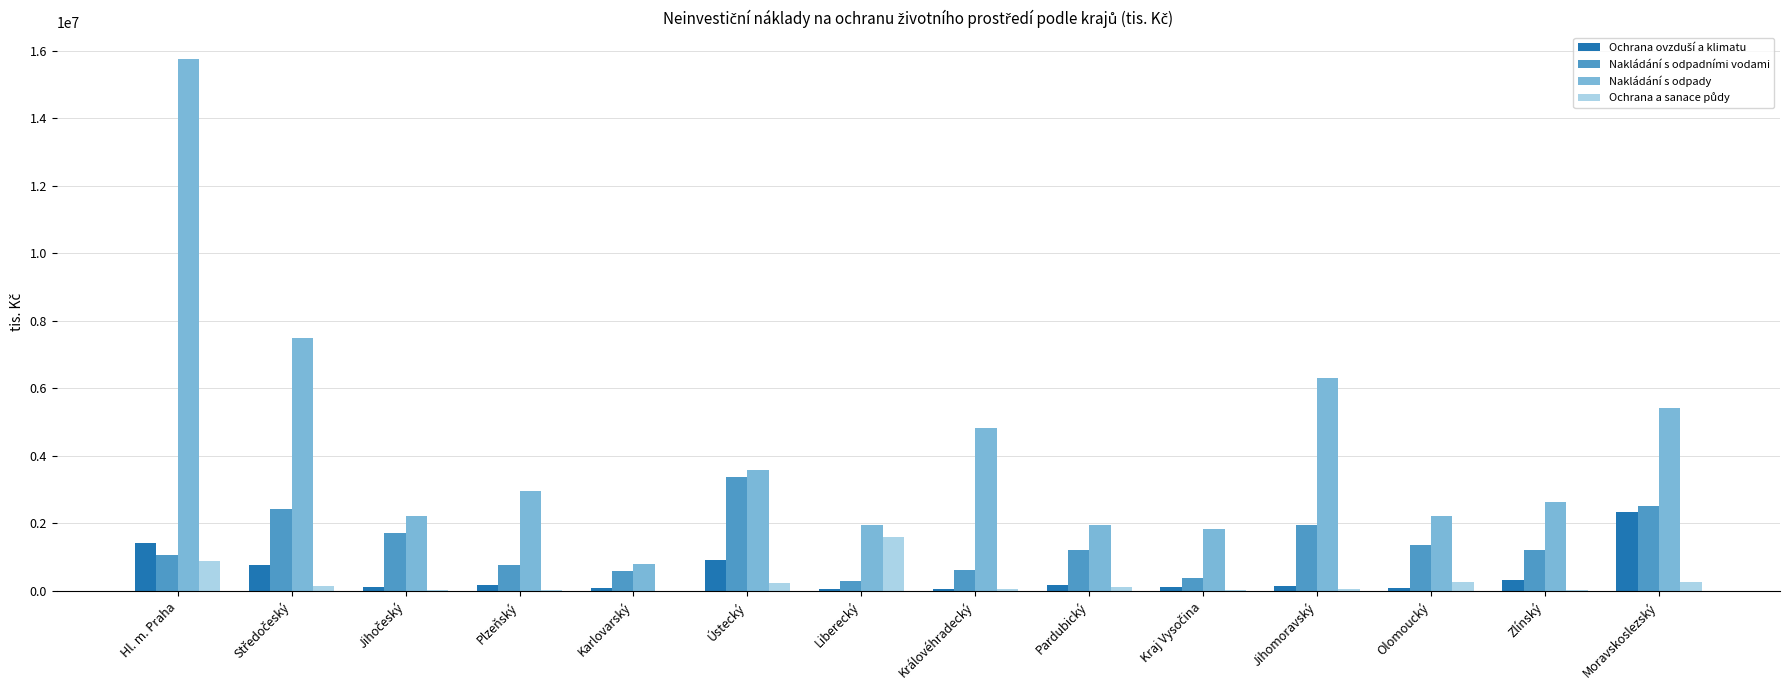

What is the sum of all Nakládání s odpady values?

59972233